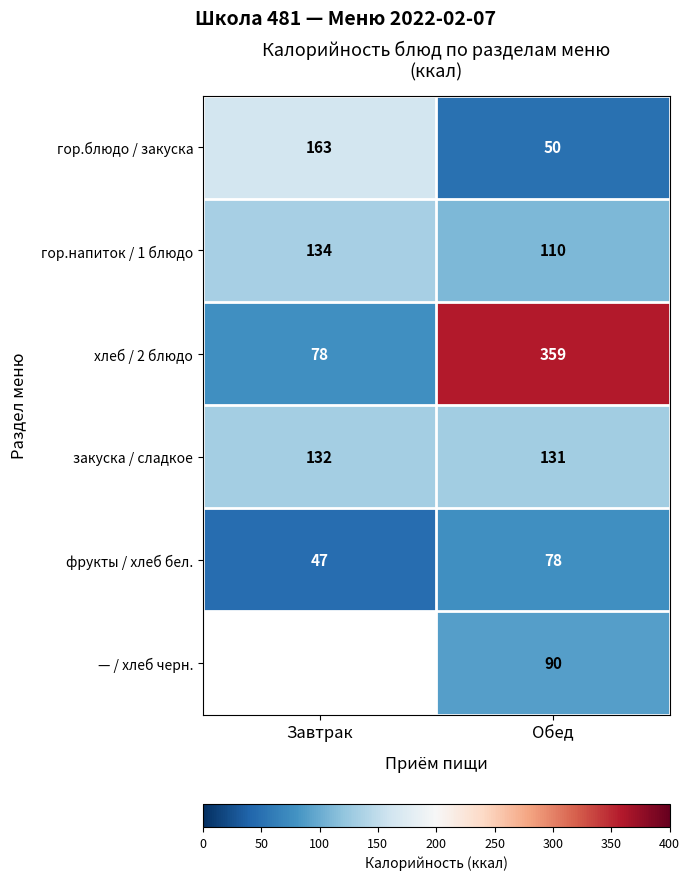

Which category has the lowest value across all series?

Завтрак